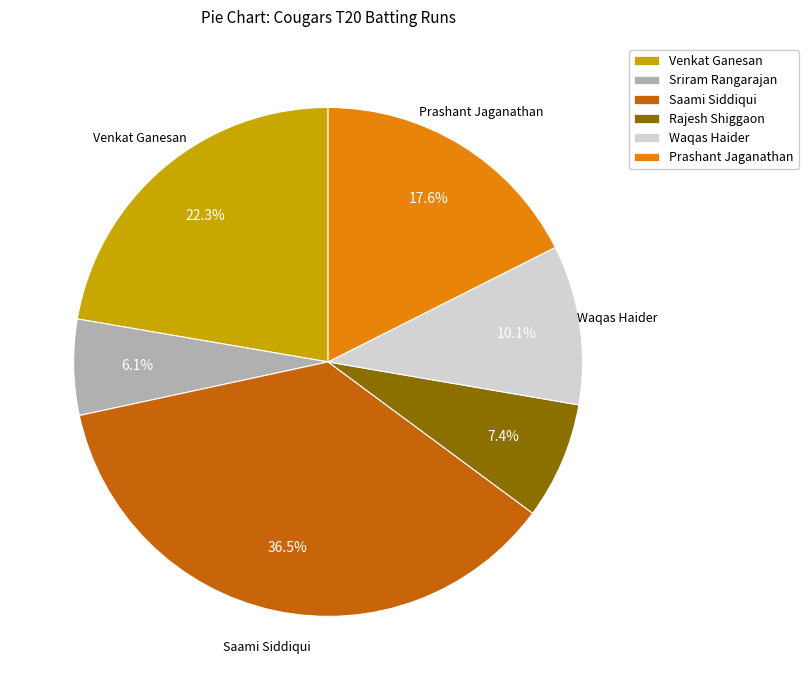

What percentage is the Venkat Ganesan slice, to the nearest percent?

22%